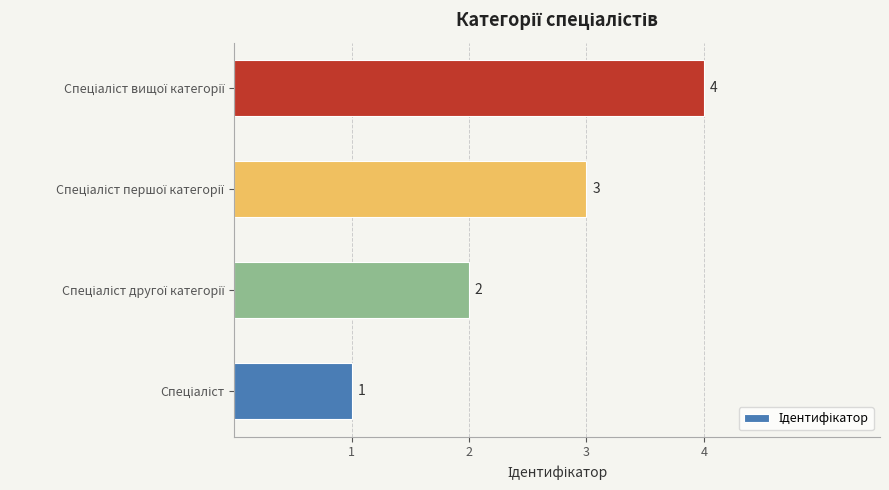

How many distinct data groups are displayed?

1